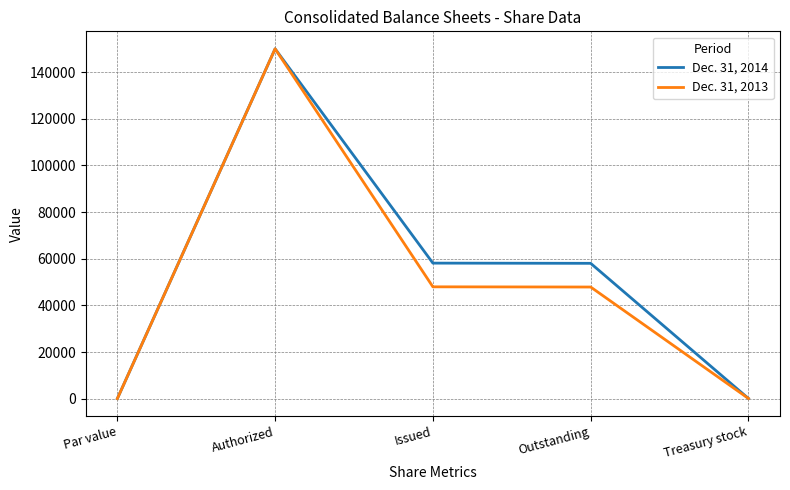

The Dec. 31, 2014 series shows 31985 at Outstanding. True or false?

False